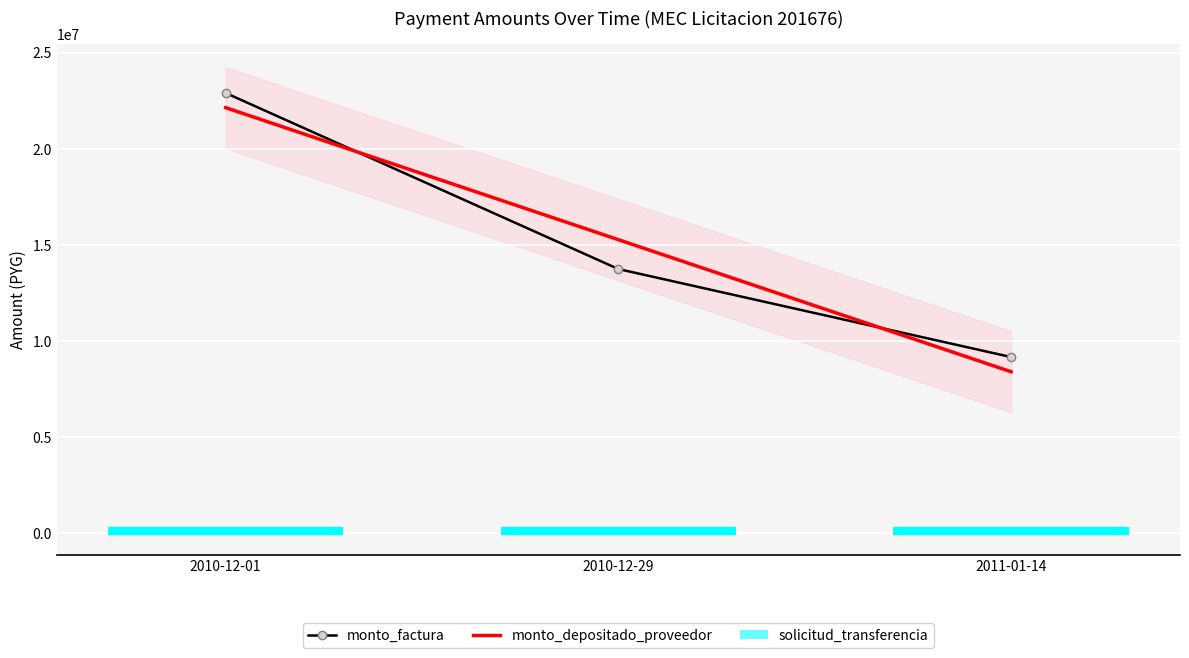

Between 2010-12-29 and 2010-12-01, which series saw the biggest shift?

monto_factura